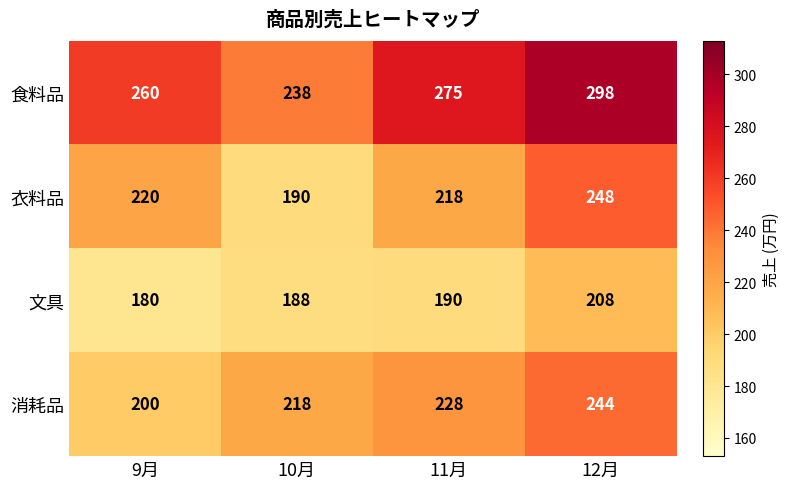

Which label corresponds to the smallest value in the chart?

9月